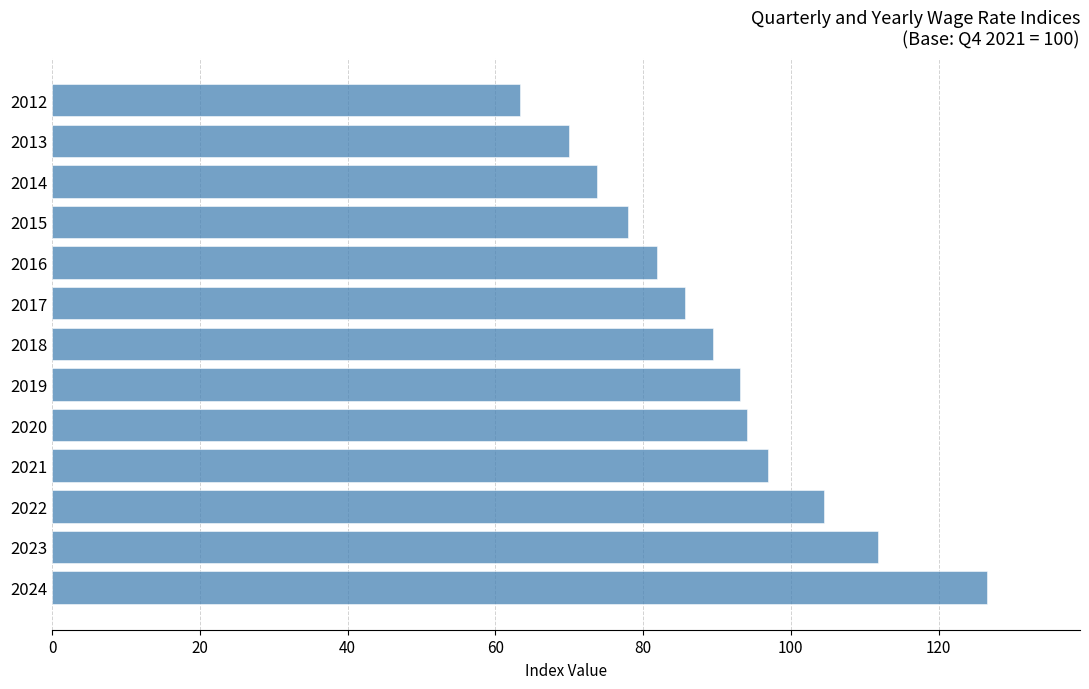

Between 2015 and 2023, which is larger?

2023